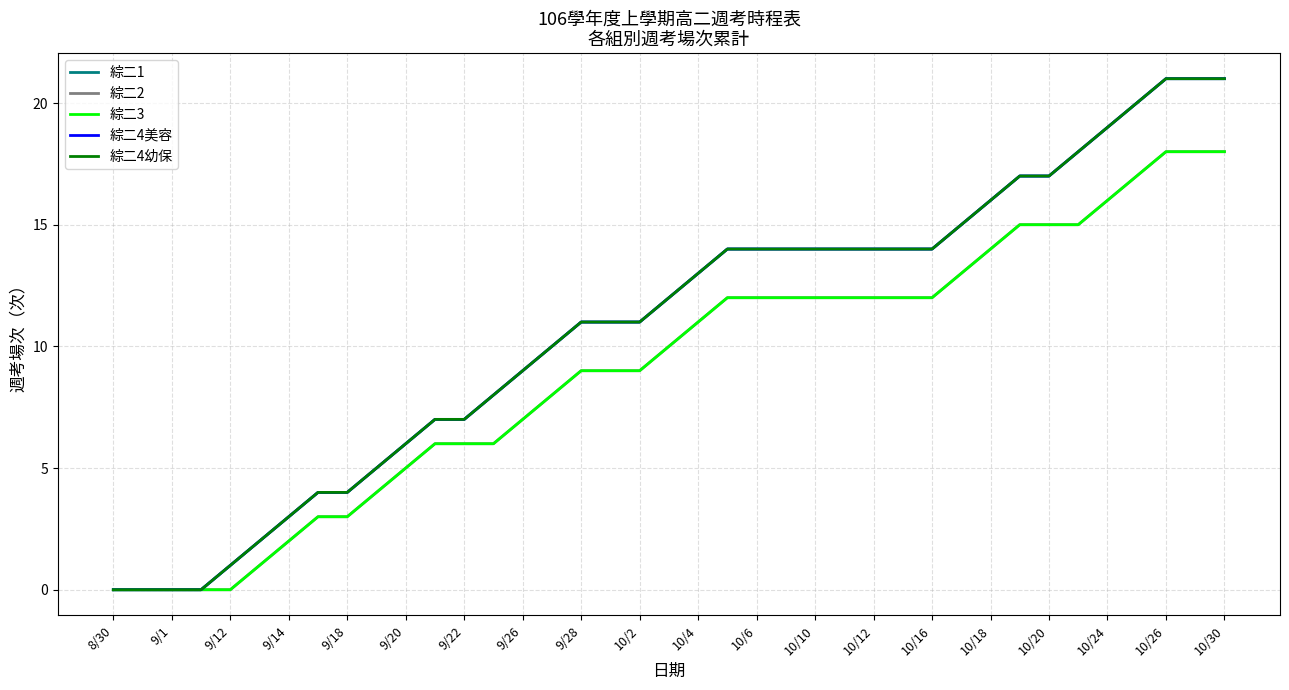

True or false: 綜二1 and 綜二4幼保 cross at least once.

False